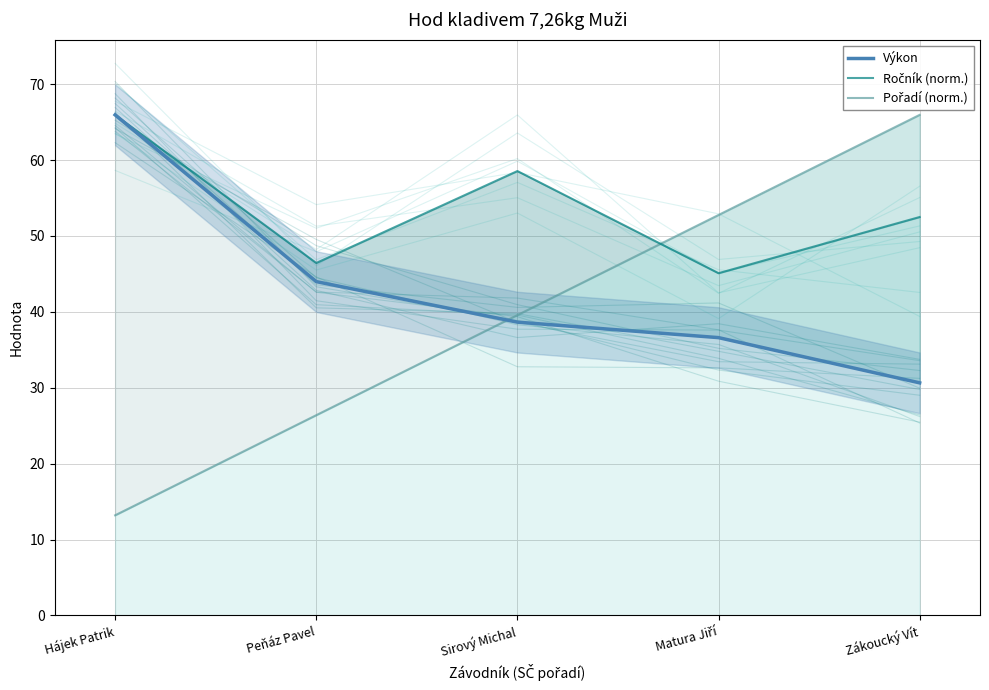

What is the sum of all Pořadí (norm.) values?

197.9